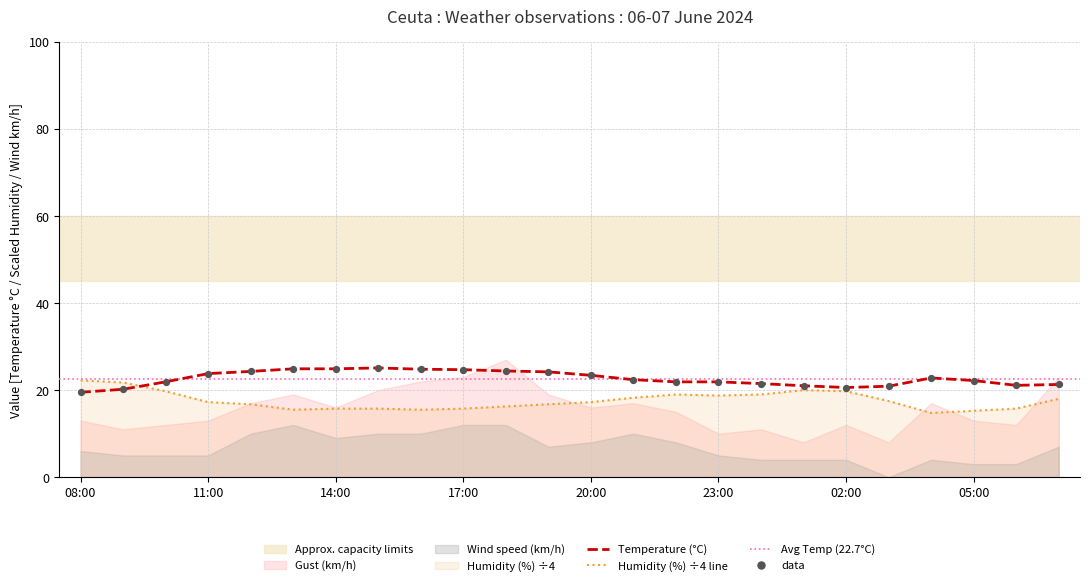

What is the minimum value for Humidity (%) ÷4 line?

14.8